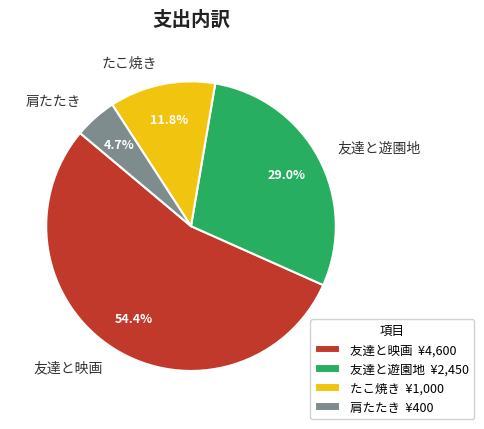

The 友達と映画 slice represents 69% of the pie. True or false?

False